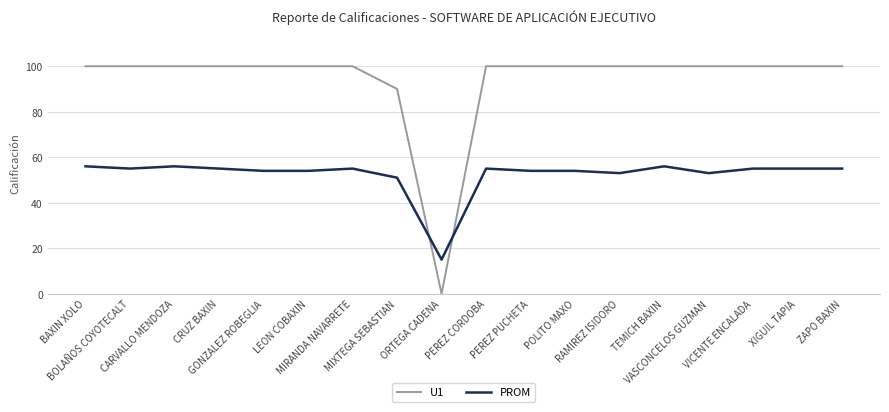

How many lines are shown in the chart?

2